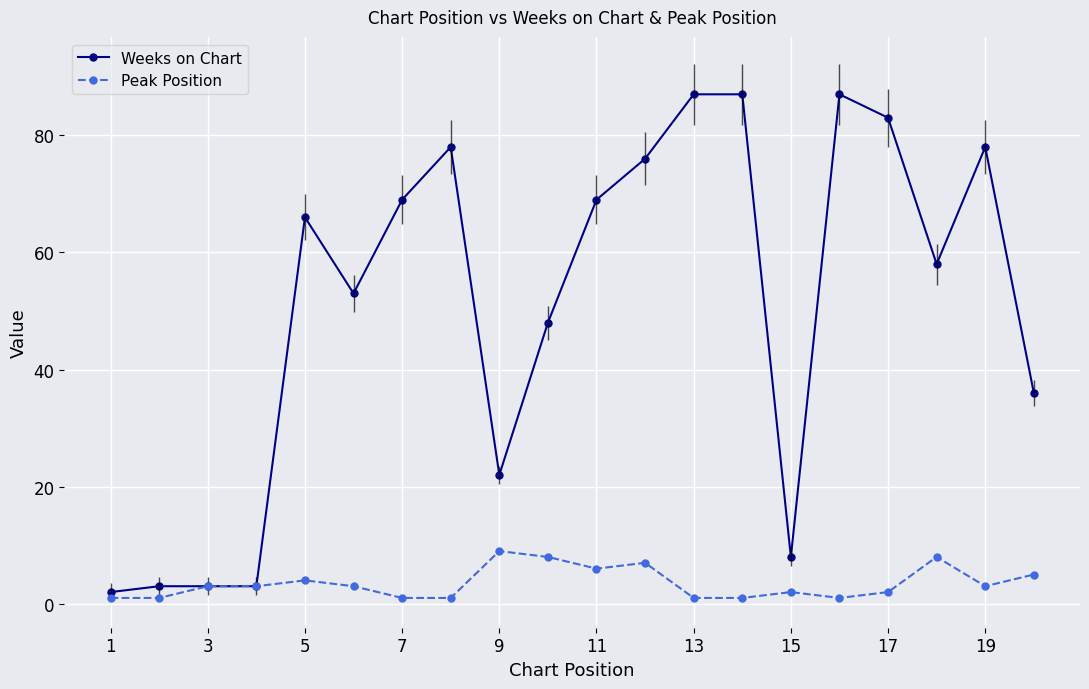

Which series has the largest range (max minus min)?

Weeks on Chart